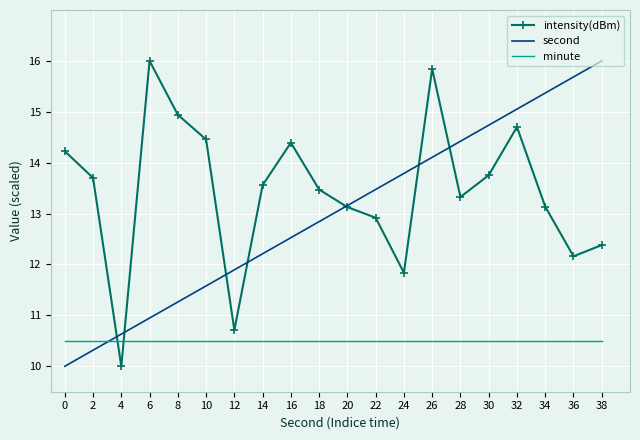

The value of intensity(dBm) at 18 is 13.5. True or false?

True